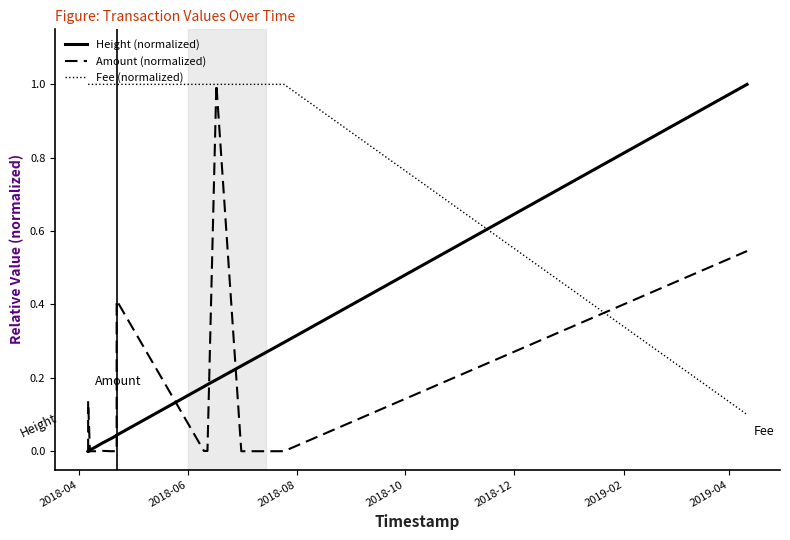

How many series are shown in this chart?

3